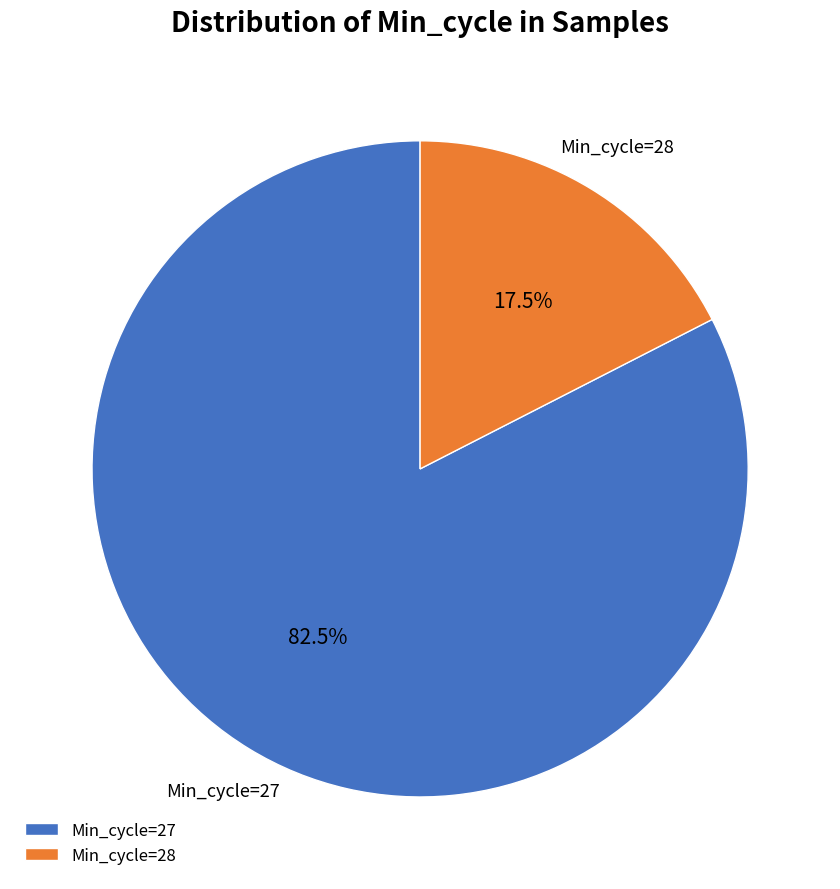

What percentage is NOT represented by Min_cycle=27?

17.5%